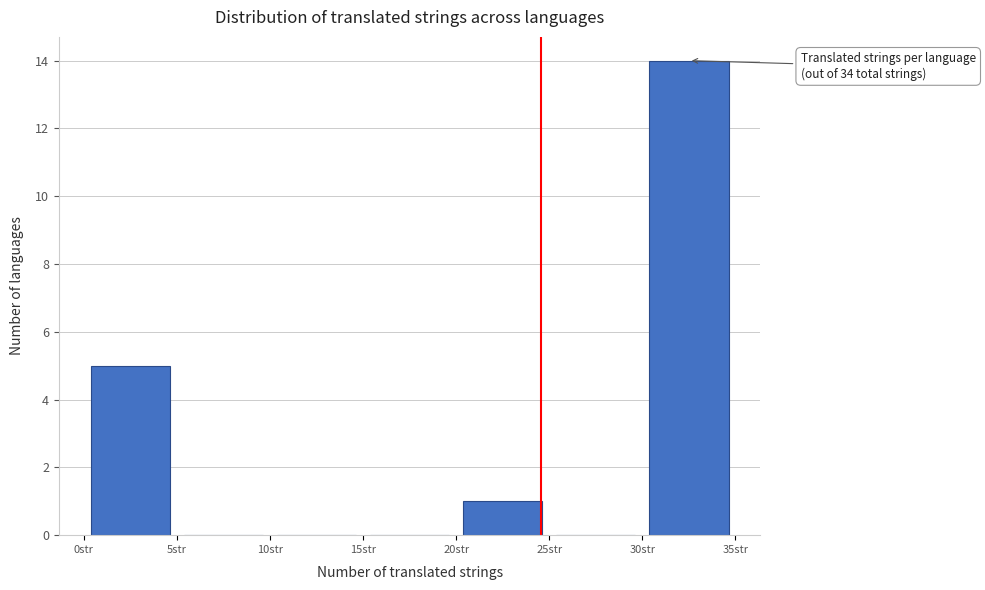

Over which range of the x-axis is the bar tallest?

30 to 35